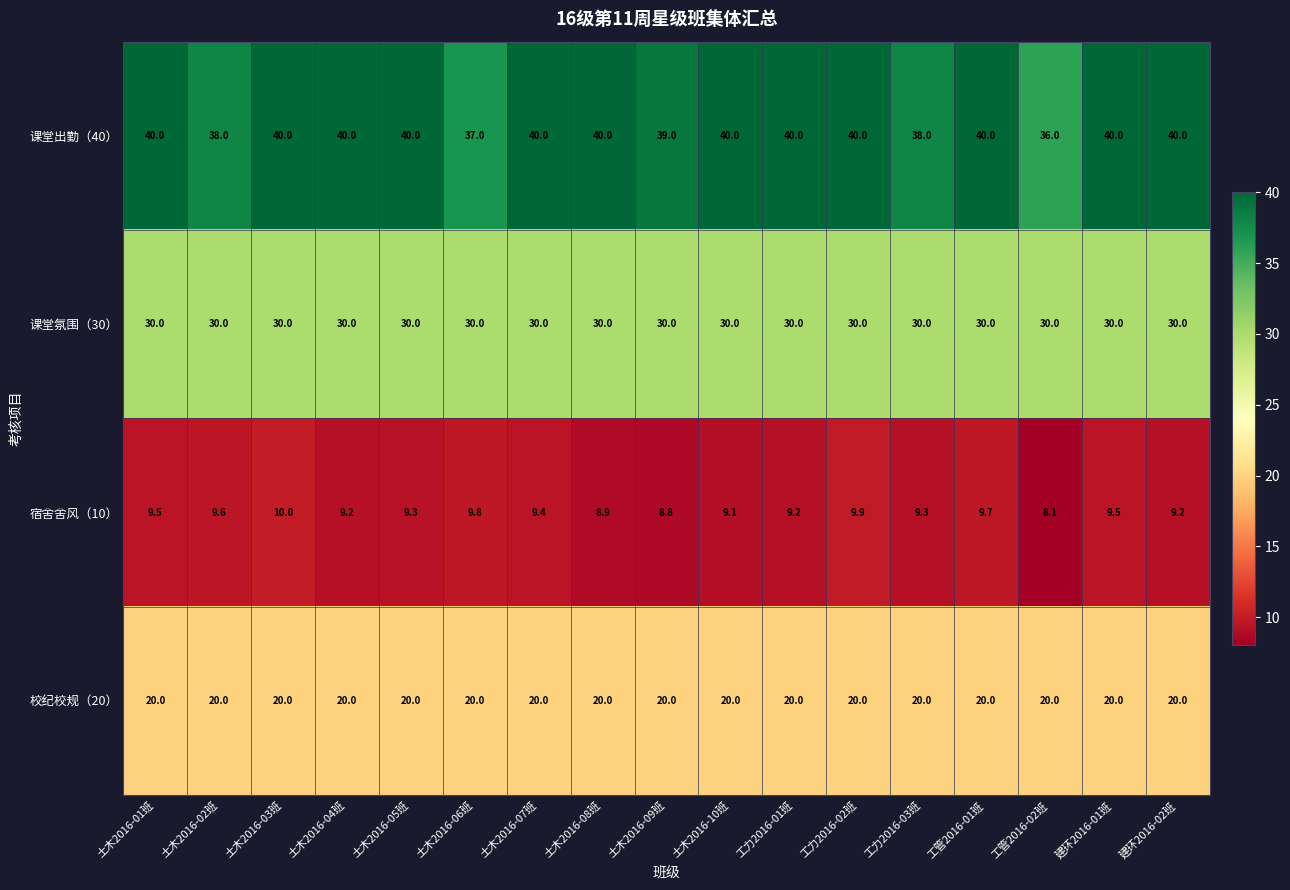

Which series has the largest range (max minus min)?

课堂出勤（40）